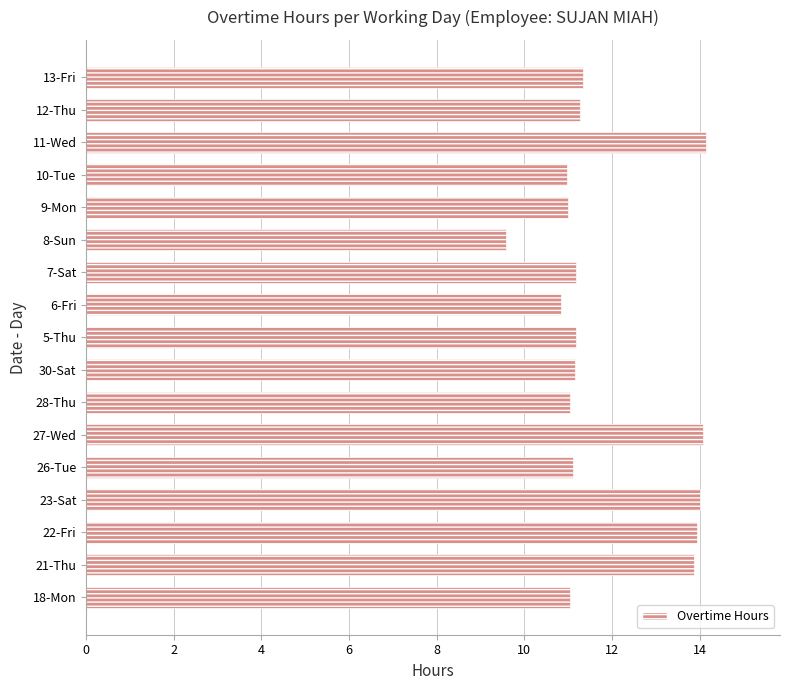

How many categories are shown in the chart?

17